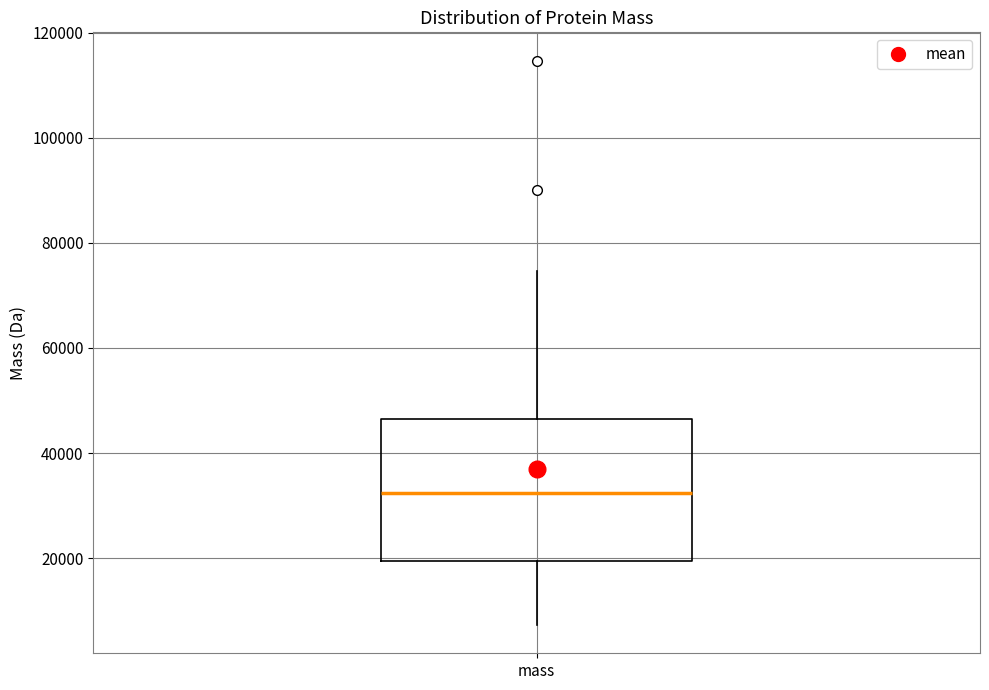

Read this box plot against the y-axis: the position of the median line, the range covered by the box, and the ends of both whiskers. The values are not printed on the chart, so give them approximately, as read against the axis.

median 32000, box 20000 to 46000, whiskers 8000 to 74000